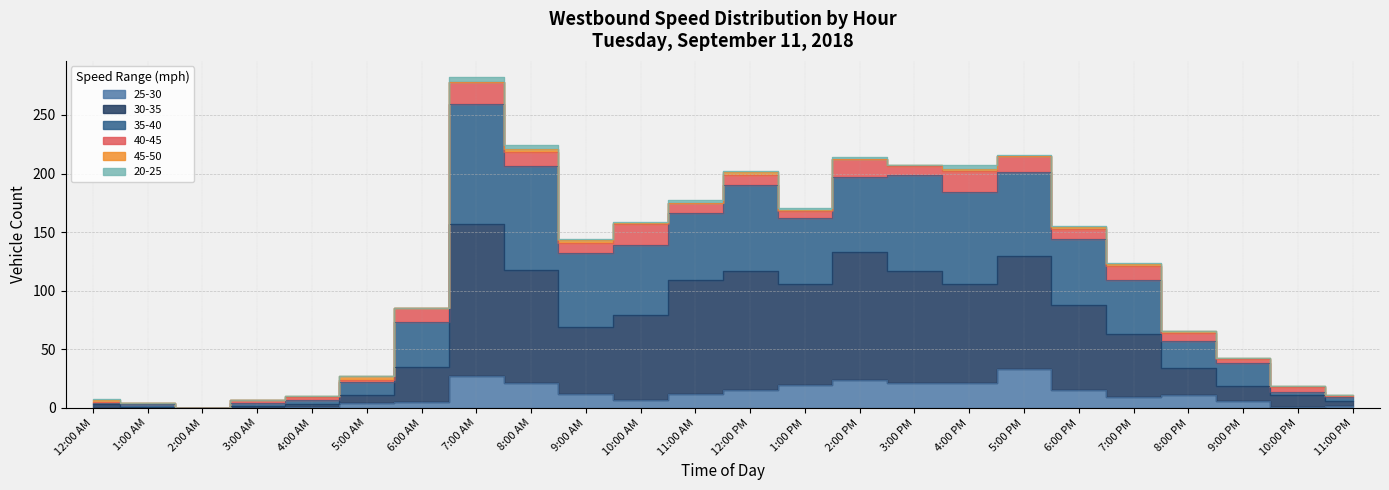

What is the difference between the highest and lowest values at 5:00 PM?

182